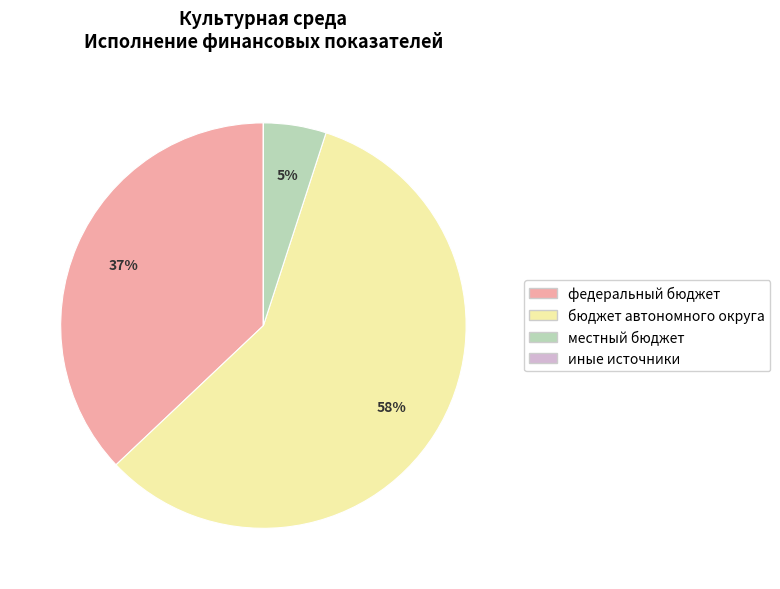

Between бюджет автономного округа and местный бюджет, which is larger?

бюджет автономного округа